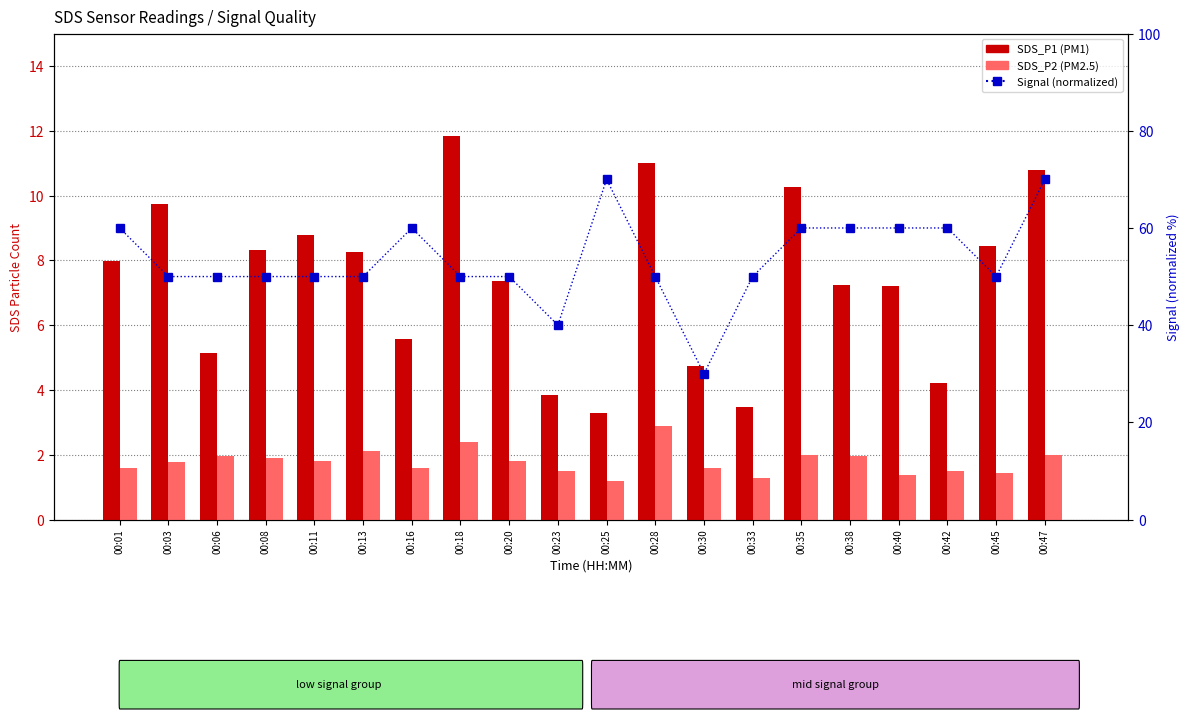

Is the value of SDS_P1 at 00:42 greater than the value of Signal (normalized) at 00:28?

No